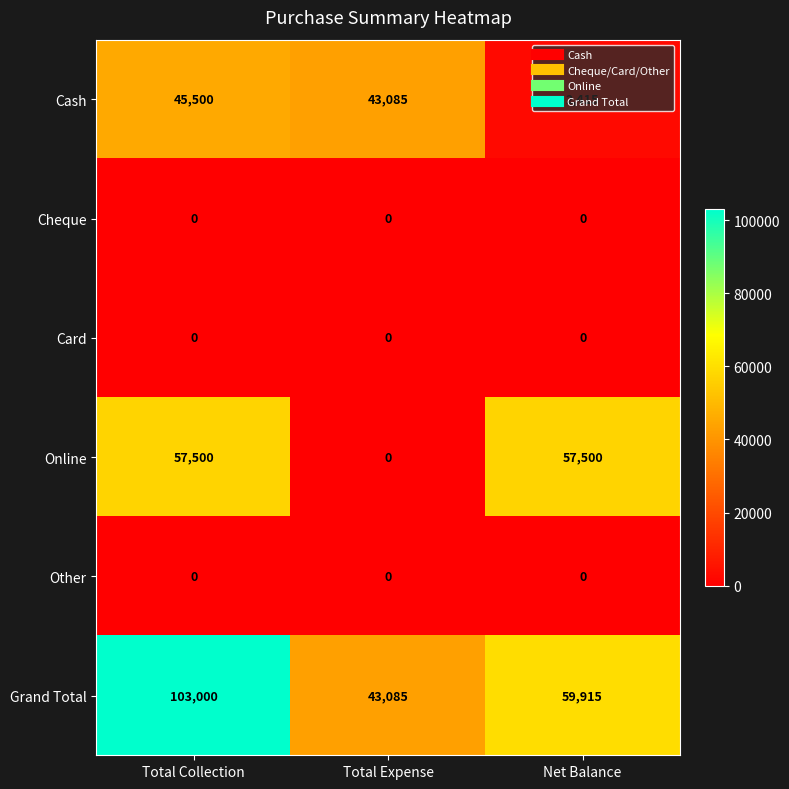

What is the maximum value shown in the chart?

103000